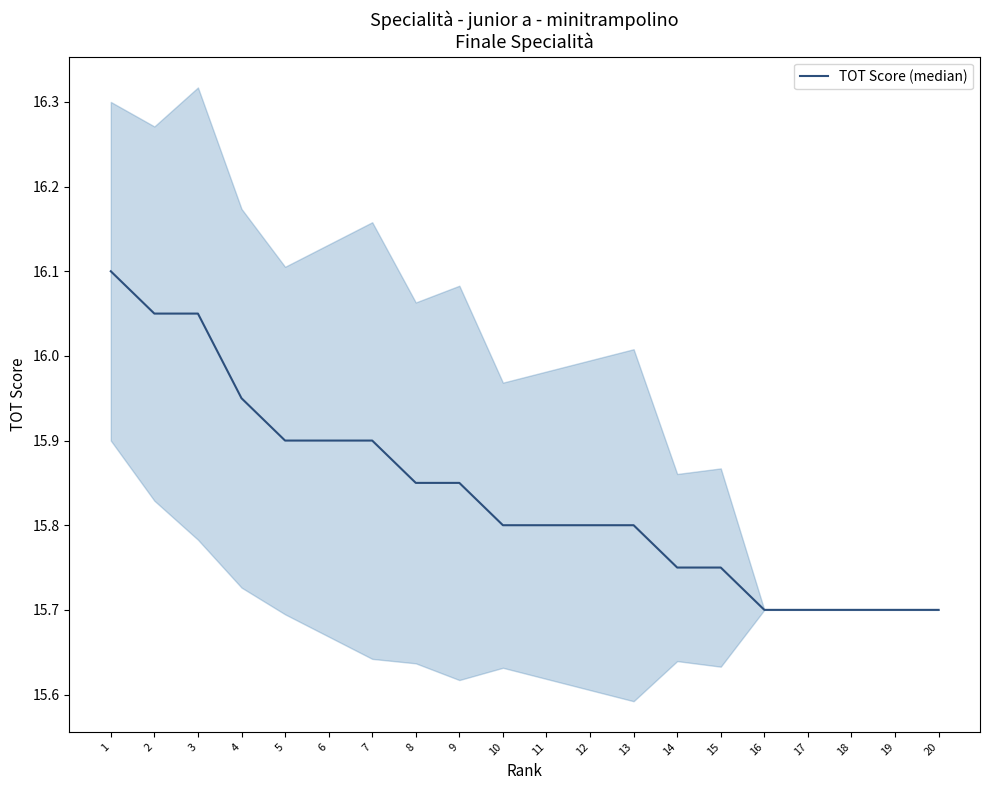

Count the values in the range 15 to 16.

17